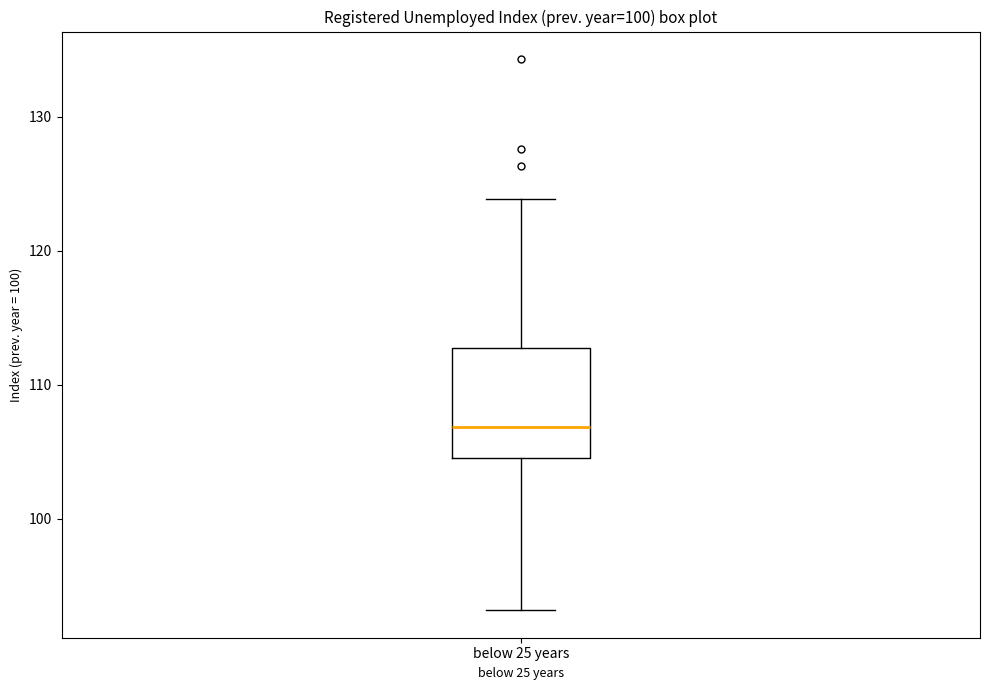

Read this box plot against the y-axis: the position of the median line, the range covered by the box, and the ends of both whiskers. The values are not printed on the chart, so give them approximately, as read against the axis.

median 107, box 105 to 113, whiskers 93 to 124